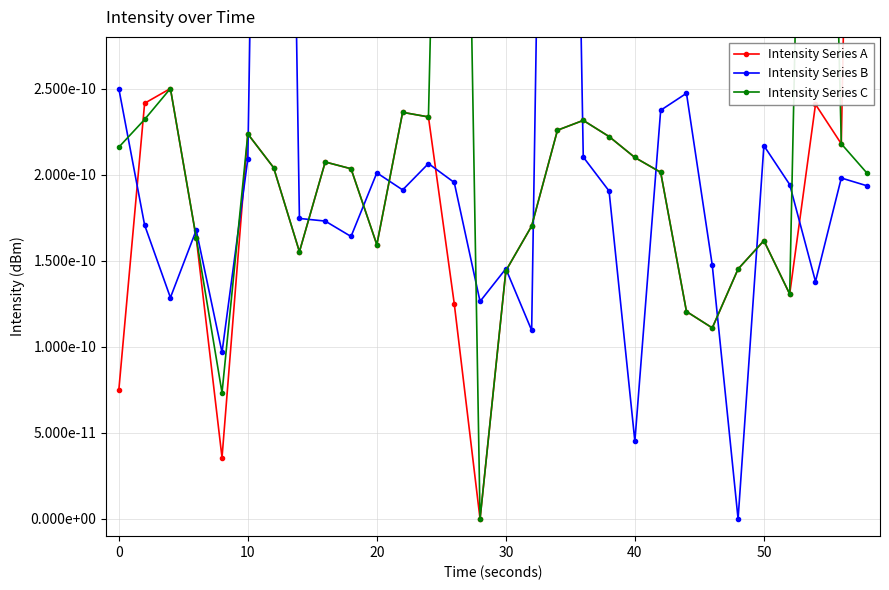

How many interior local peaks does the Intensity Series C series have?

8